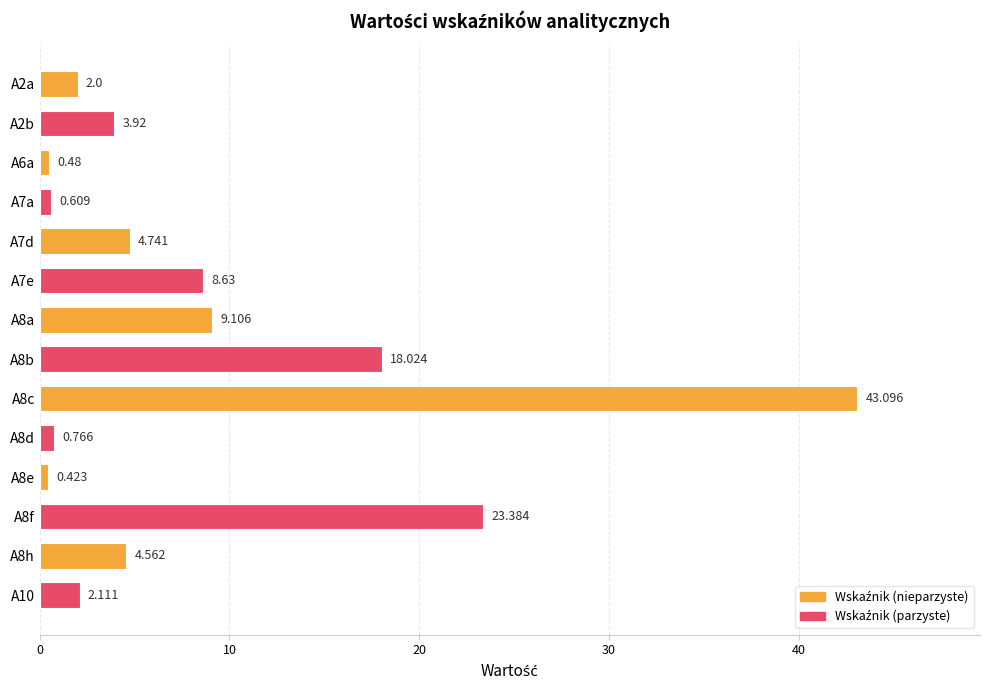

What is the difference between the second highest and minimum values?

23.0